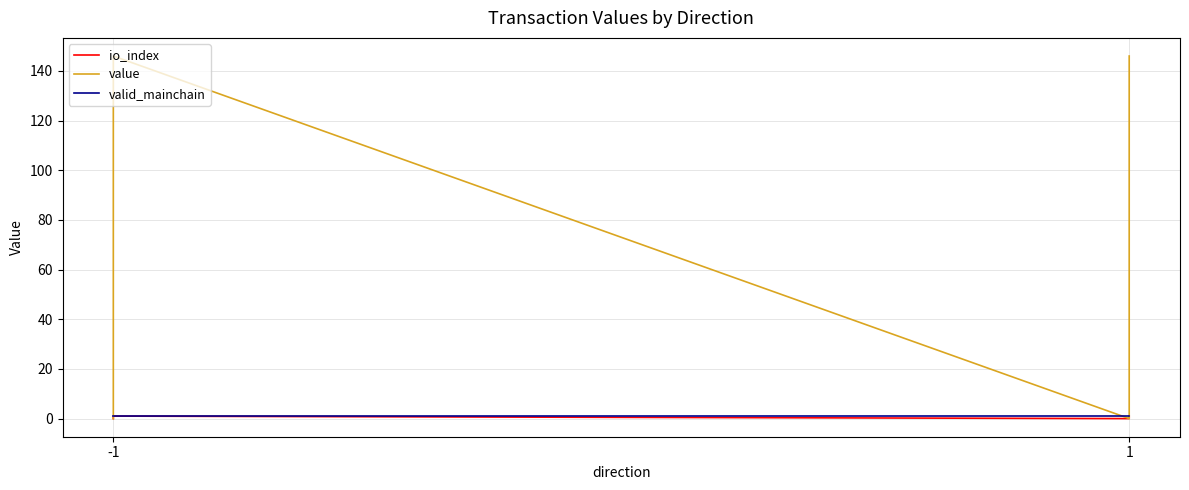

In value, how many points are higher than both neighbors (excluding endpoints)?

1